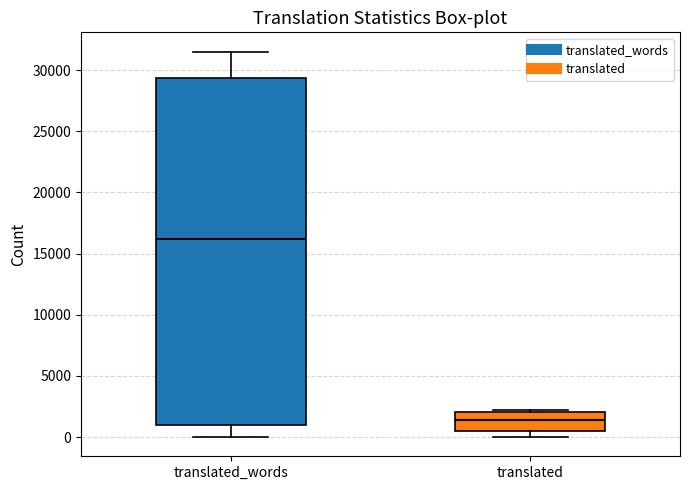

Reading left to right, read every box against the y-axis: the position of its median line, the range the box covers, and the ends of its whiskers. The values are not printed on the chart, so give them approximately, as read against the axis.

translated_words: median 16000, box 1000 to 29500, whiskers 0 to 31500
translated: median 1500, box 500 to 2000, whiskers 0 to 2000 (just above the box's upper edge)